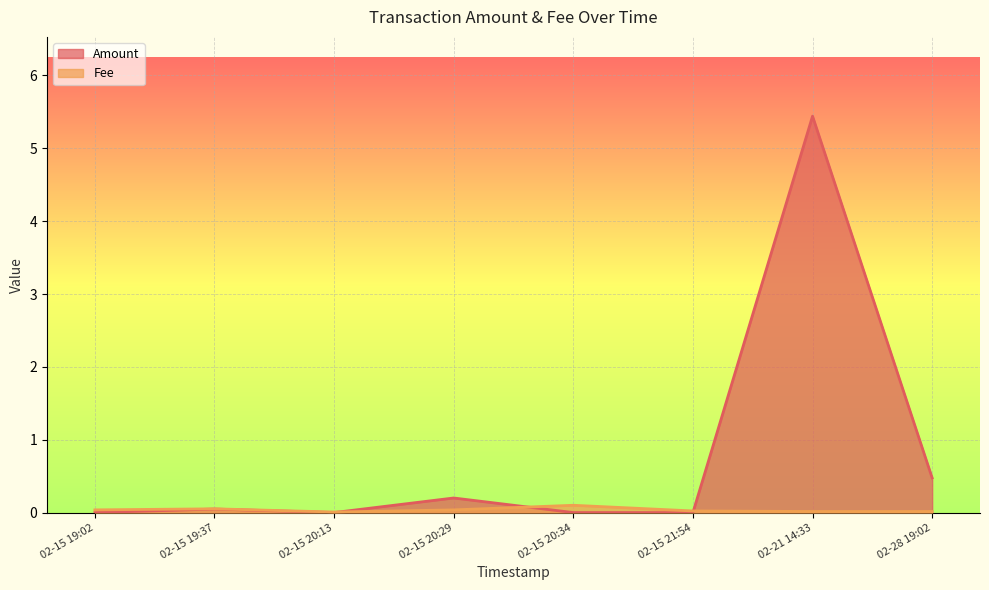

True or false: Fee has a value of 0.0 at 02-15 20:13.

False